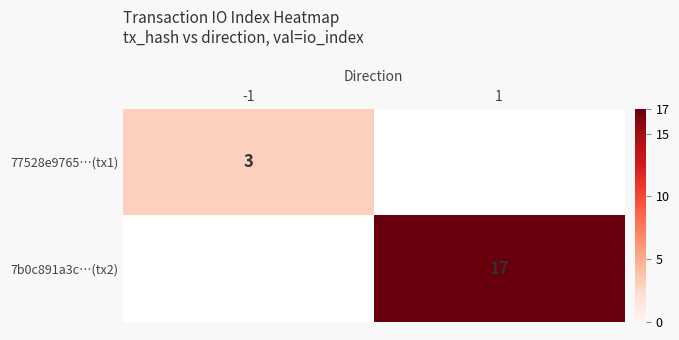

The 77528e9765…(tx1) series shows 3 at -1. True or false?

True